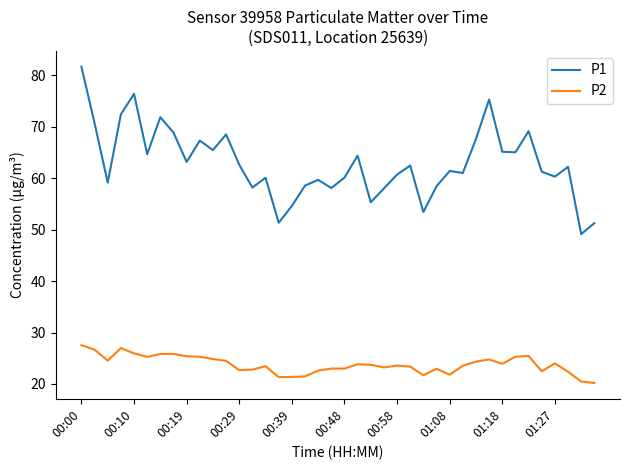

Rank the series by their maximum value, from highest to lowest.

P1, P2